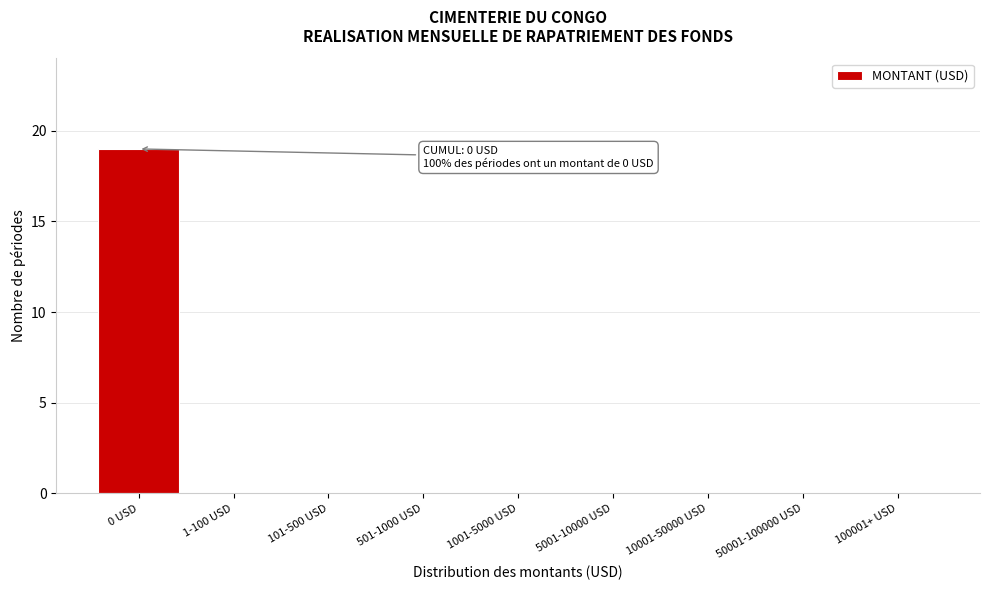

Reading left to right, transcribe all the data shown in this chart.

0 USD=19	1-100 USD=0	101-500 USD=0	501-1000 USD=0	1001-5000 USD=0	5001-10000 USD=0	10001-50000 USD=0	50001-100000 USD=0	100001+ USD=0